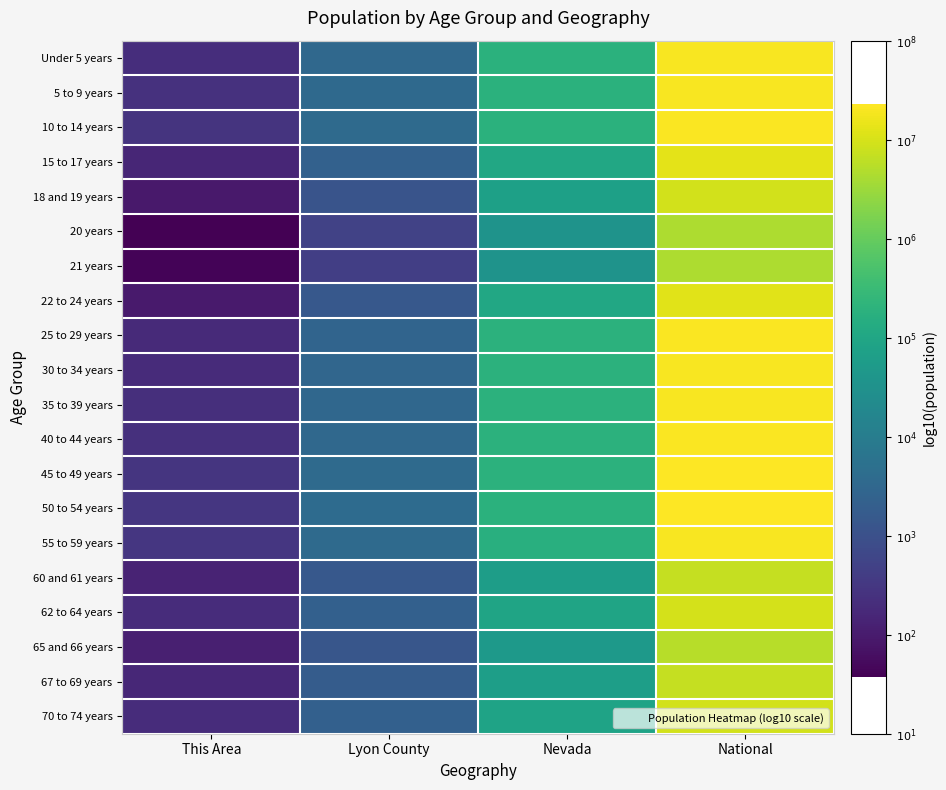

Reading right to left, what are all the values shown in this chart?

Under 5 years: National=7.3	Nevada=5.3	Lyon County=3.5	This Area=2.3
5 to 9 years: National=7.3	Nevada=5.3	Lyon County=3.5	This Area=2.4
10 to 14 years: National=7.3	Nevada=5.3	Lyon County=3.6	This Area=2.4
15 to 17 years: National=7.1	Nevada=5.0	Lyon County=3.4	This Area=2.2
18 and 19 years: National=7.0	Nevada=4.9	Lyon County=3.1	This Area=2.0
20 years: National=6.7	Nevada=4.6	Lyon County=2.7	This Area=1.6
21 years: National=6.6	Nevada=4.5	Lyon County=2.6	This Area=1.6
22 to 24 years: National=7.1	Nevada=5.0	Lyon County=3.2	This Area=2.0
25 to 29 years: National=7.3	Nevada=5.3	Lyon County=3.4	This Area=2.3
30 to 34 years: National=7.3	Nevada=5.3	Lyon County=3.5	This Area=2.3
35 to 39 years: National=7.3	Nevada=5.3	Lyon County=3.5	This Area=2.3
40 to 44 years: National=7.3	Nevada=5.3	Lyon County=3.5	This Area=2.4
45 to 49 years: National=7.4	Nevada=5.3	Lyon County=3.6	This Area=2.5
50 to 54 years: National=7.3	Nevada=5.3	Lyon County=3.6	This Area=2.5
55 to 59 years: National=7.3	Nevada=5.2	Lyon County=3.6	This Area=2.5
60 and 61 years: National=6.9	Nevada=4.8	Lyon County=3.2	This Area=2.2
62 to 64 years: National=7.0	Nevada=4.9	Lyon County=3.3	This Area=2.3
65 and 66 years: National=6.7	Nevada=4.7	Lyon County=3.1	This Area=2.1
67 to 69 years: National=6.9	Nevada=4.8	Lyon County=3.3	This Area=2.2
70 to 74 years: National=7.0	Nevada=4.9	Lyon County=3.3	This Area=2.3